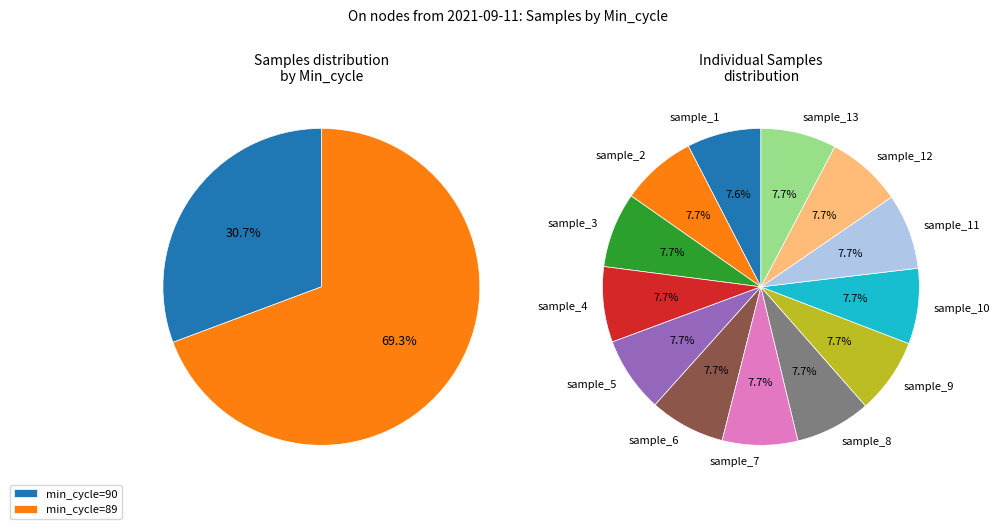

Is there any slice that represents more than half of the pie?

No